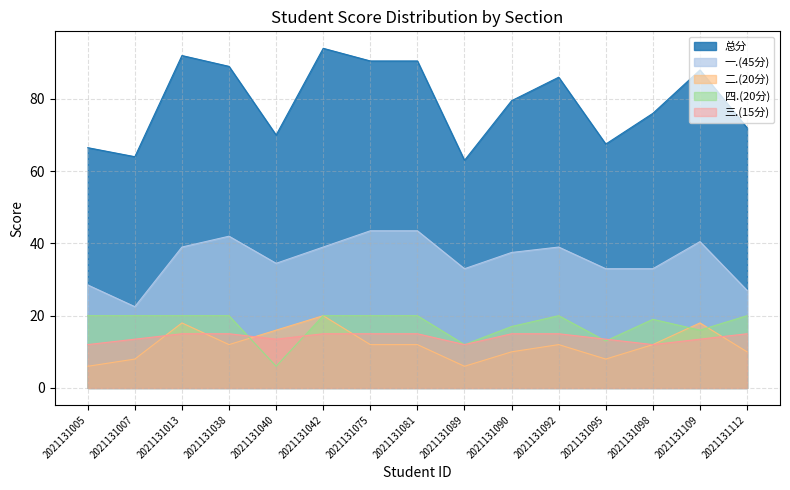

Between 2021131089 and 2021131038, which is larger?

2021131038